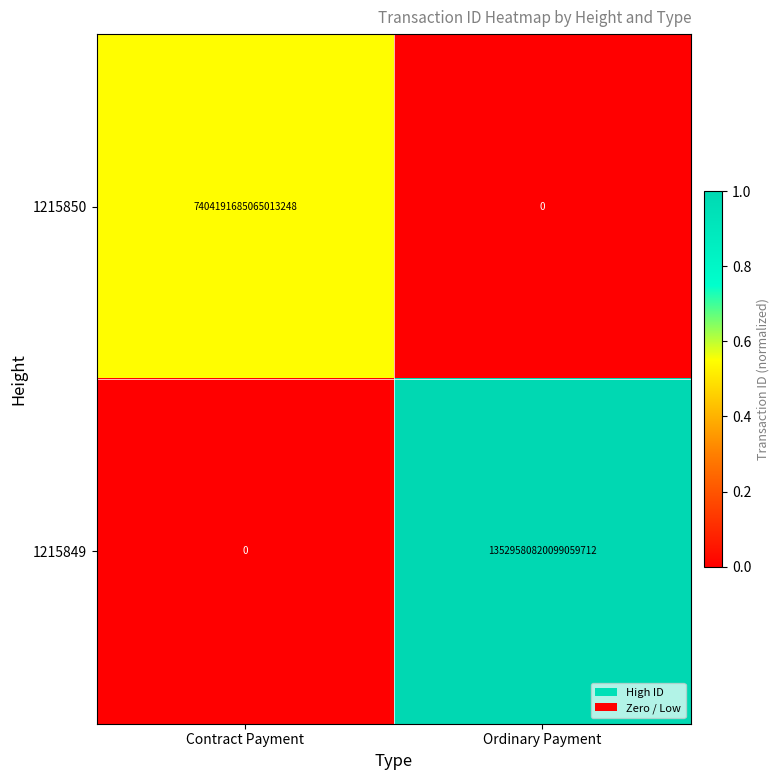

At which label is 1215850 closest to 3702095842532506624?

Contract Payment